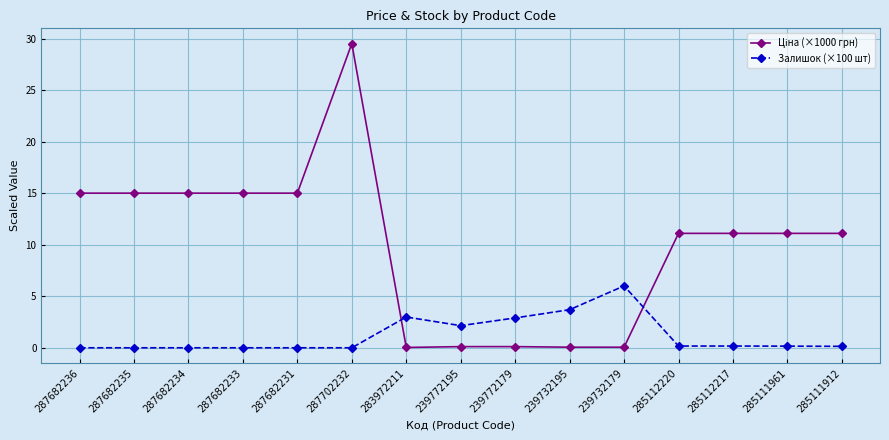

True or false: Залишок (×100 шт) has a value of 0.5 at 239772195.

False